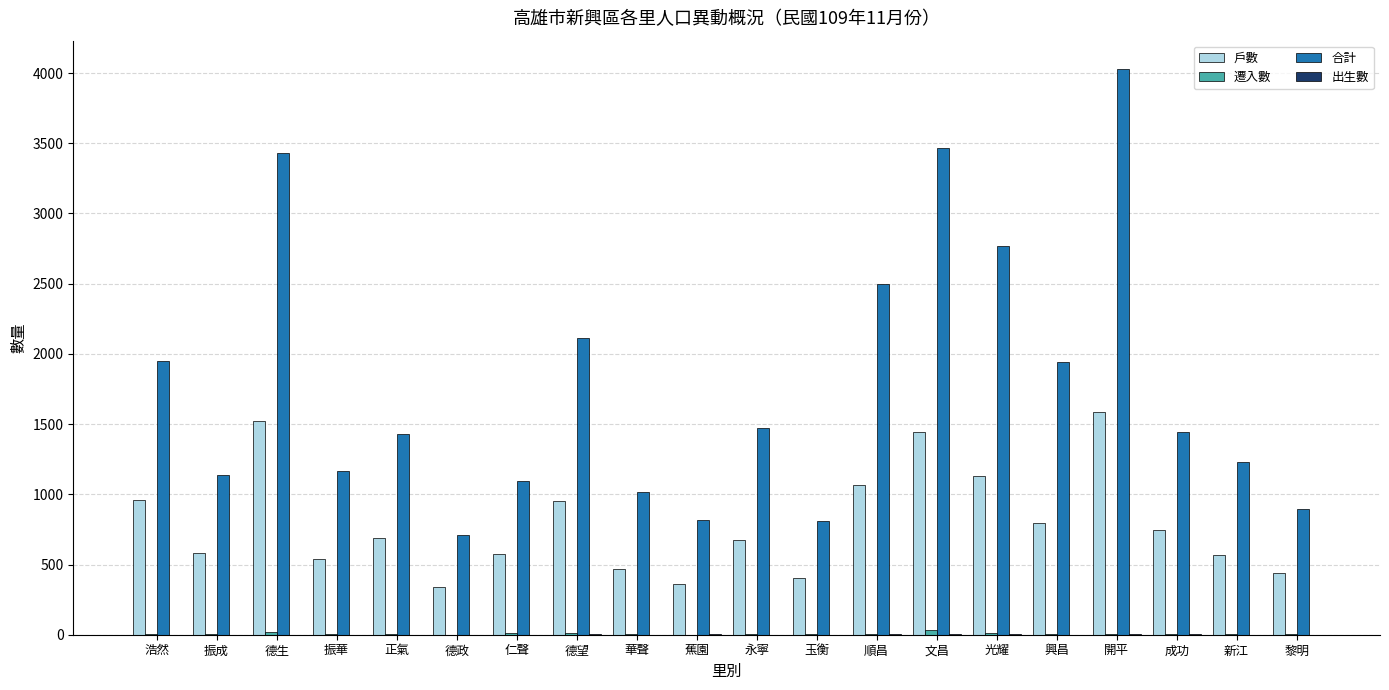

How many data points does each series have?

20